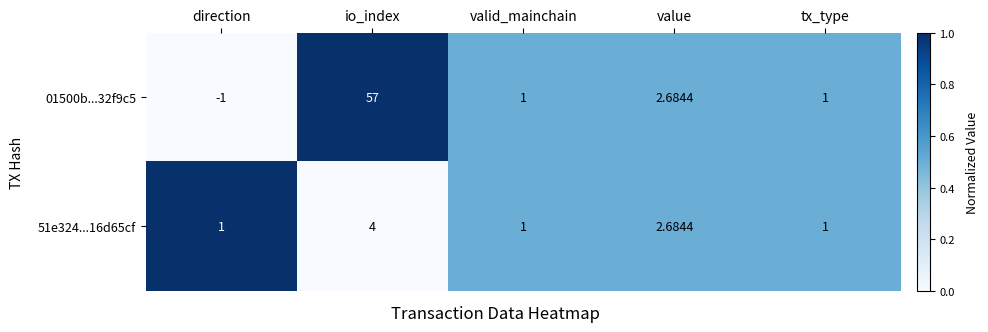

Where does the 01500b...32f9c5 series first go above 1?

io_index